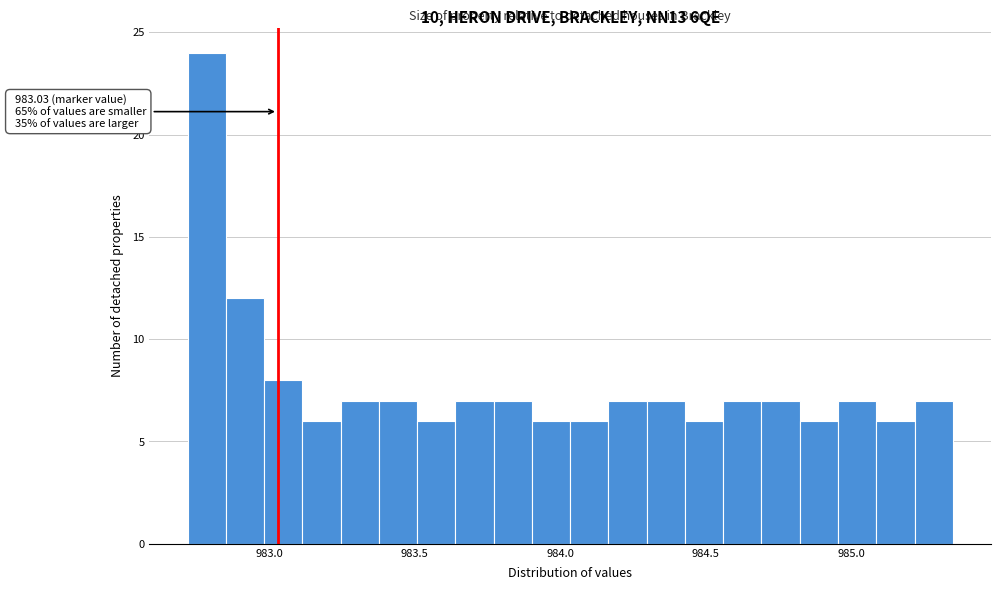

Read against the x-axis, roughly where is the centre of the tallest bar?

982.80